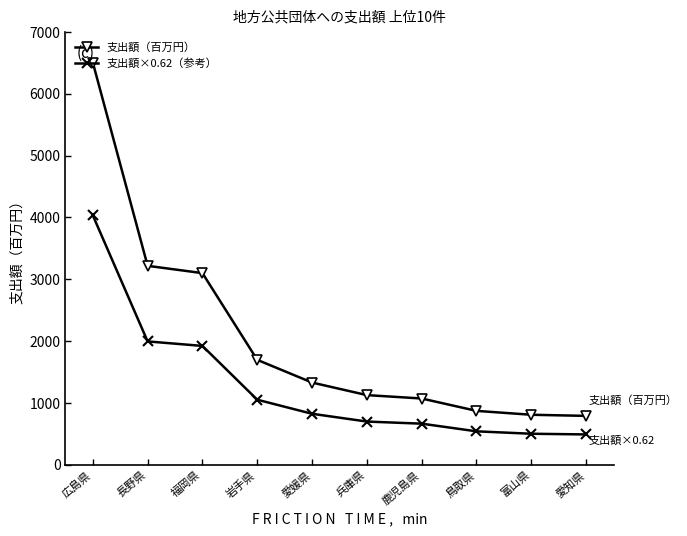

List the series in order of their peak value, highest first.

支出額（百万円）, 支出額×0.62（参考）